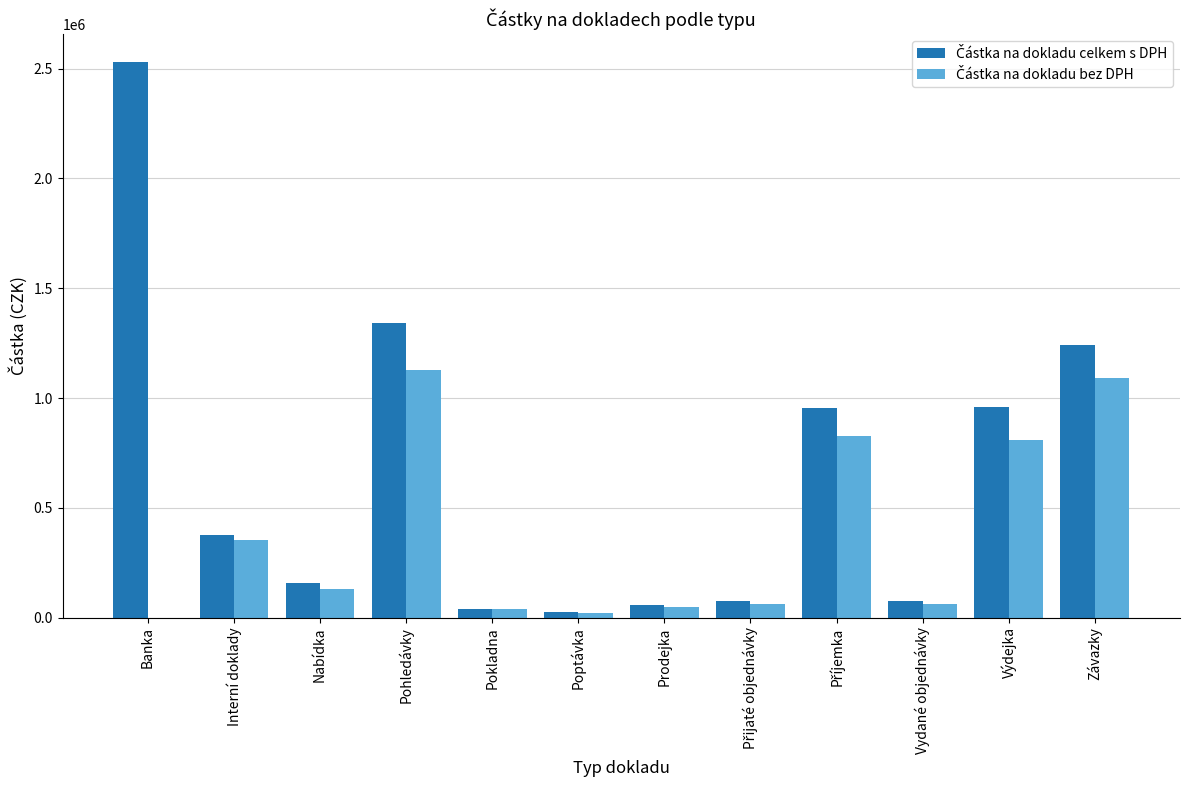

What is the total value across all series at Interní doklady?

726383.1